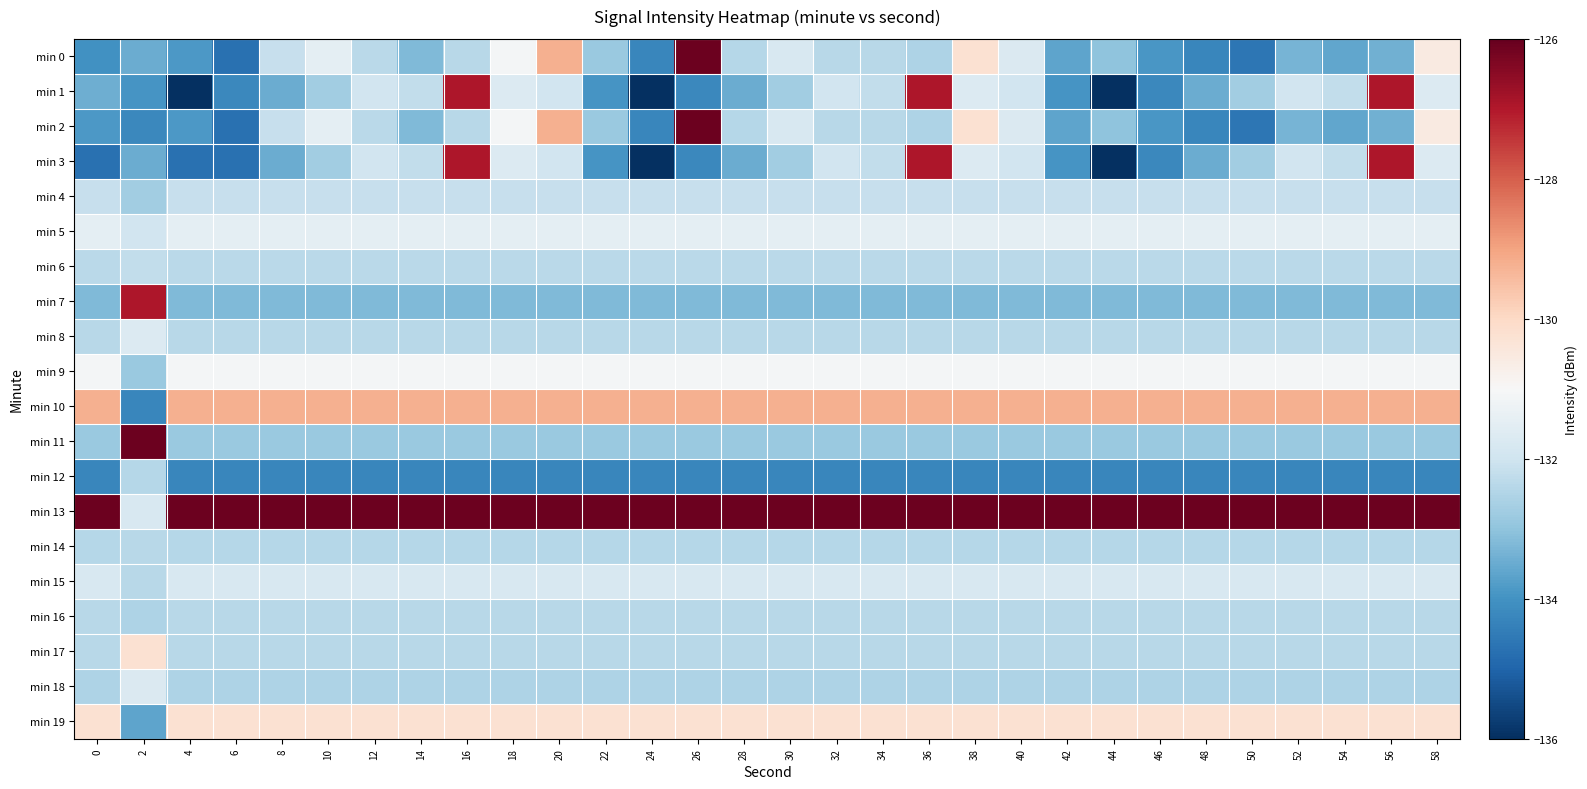

What is the total value across all series at 58?

-2631.4